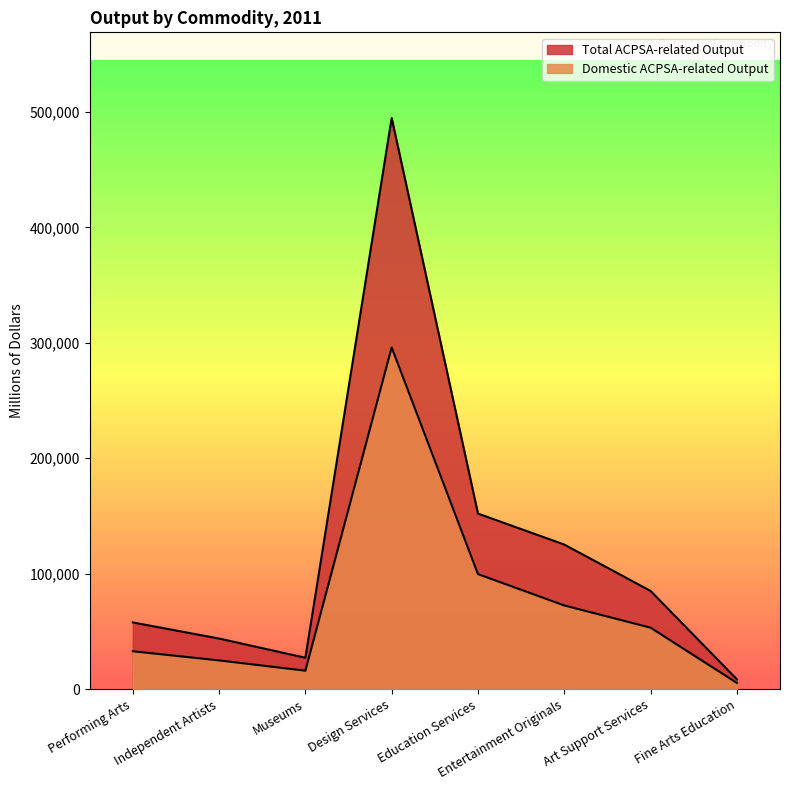

Which series has the largest total across all categories?

Total ACPSA-related Output